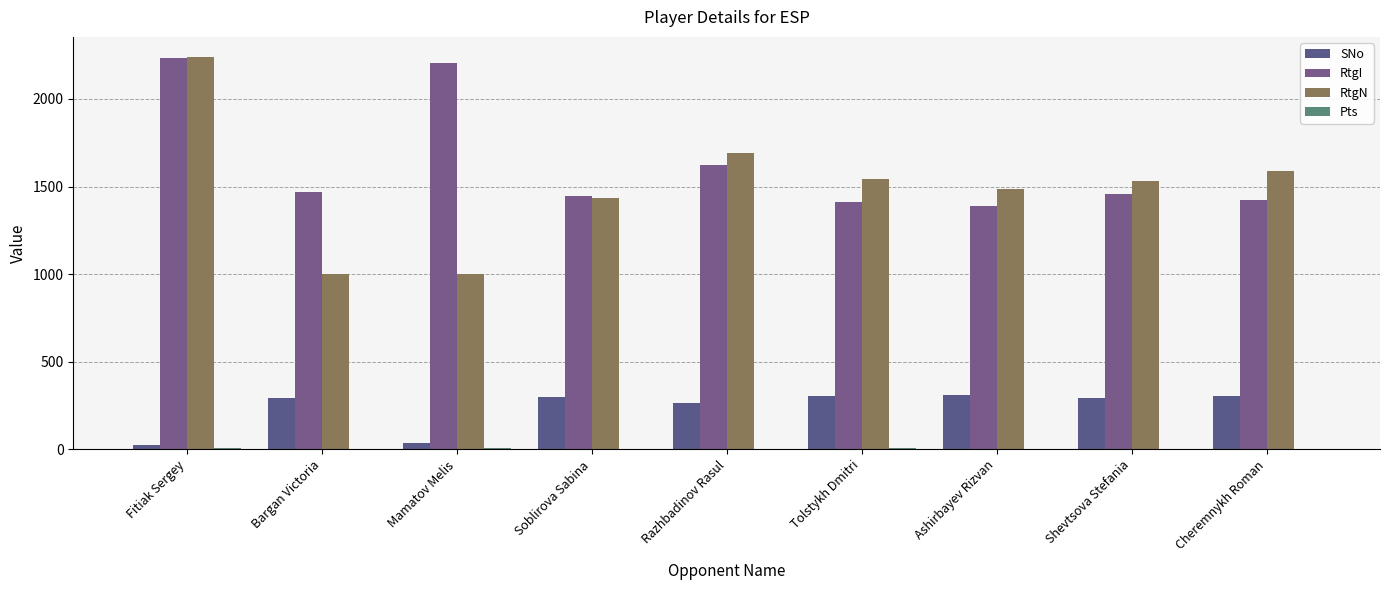

At which category does the chart reach its peak across all series?

Fitiak Sergey